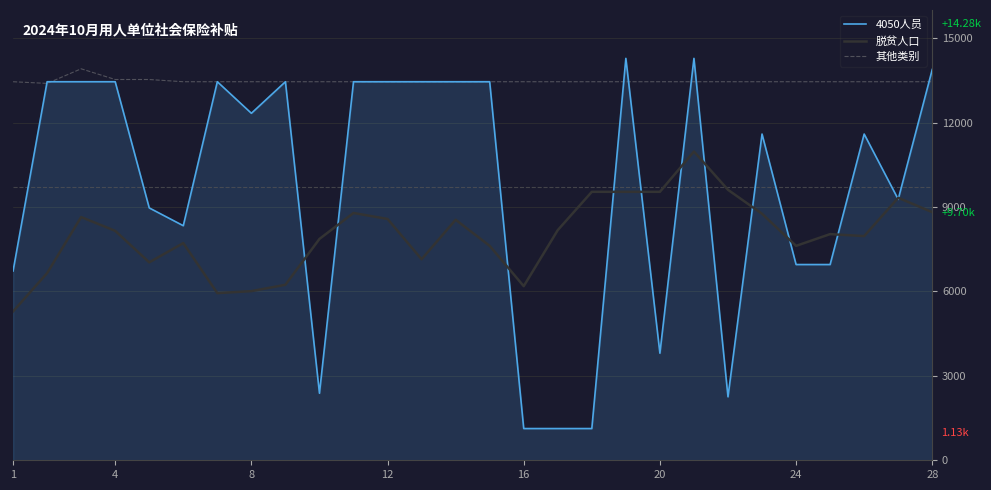

Rank the series by their average value, from highest to lowest.

其他类别, 4050人员, 脱贫人口